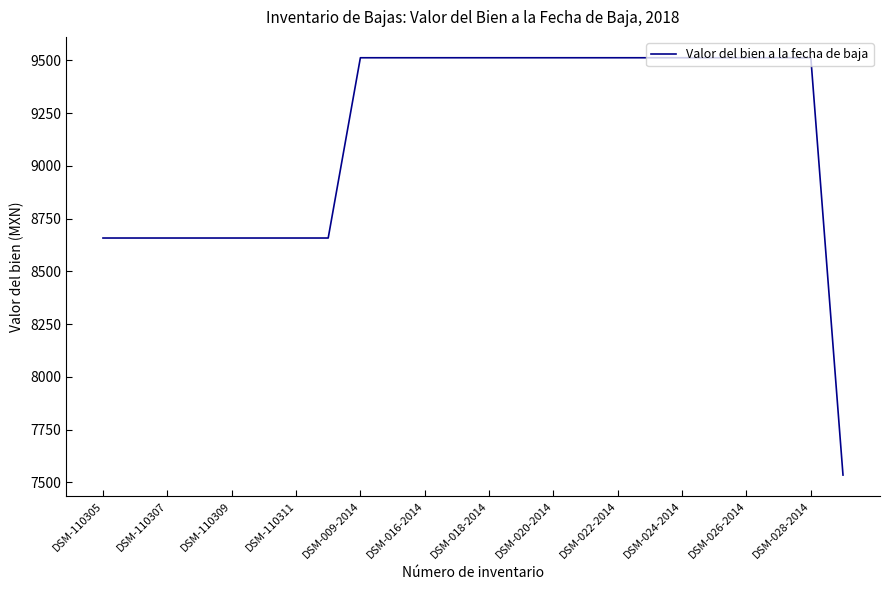

What is the smallest value displayed?

7535